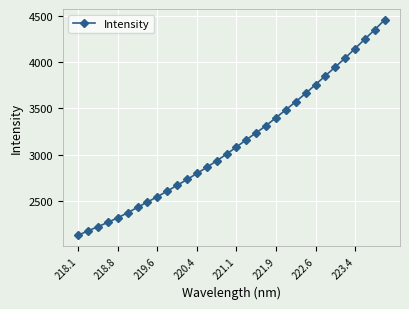

What is the maximum value shown in the chart?

4455.2